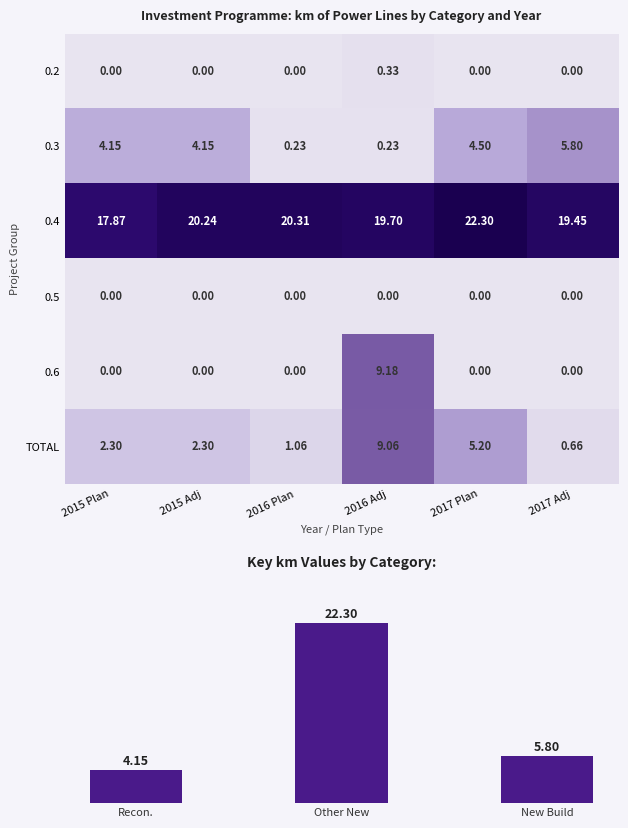

The value of 0.4 at 2016 Plan is 33.1. True or false?

False